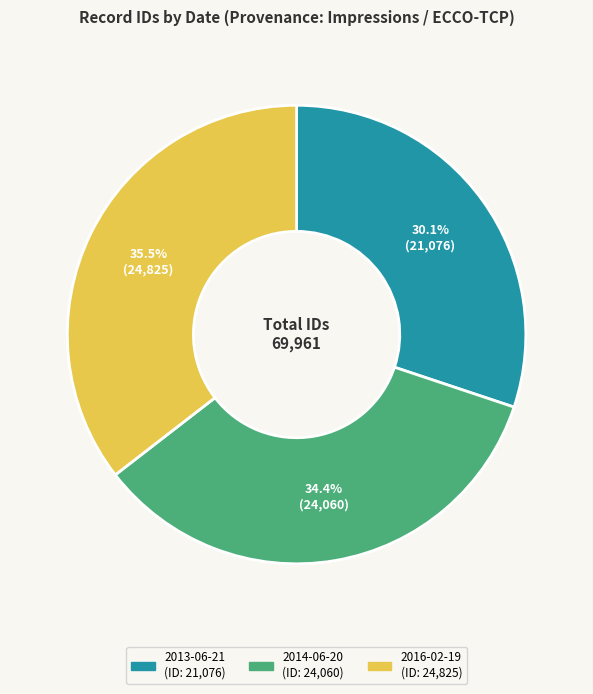

Between 2016-02-19 and 2014-06-20, which is larger?

2016-02-19